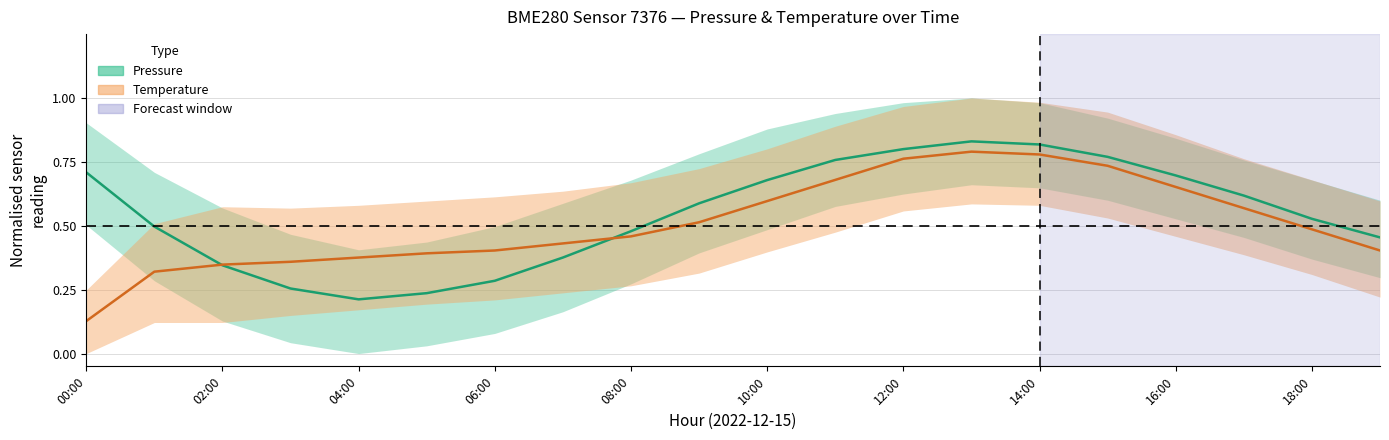

Count the number of data series in this chart.

2